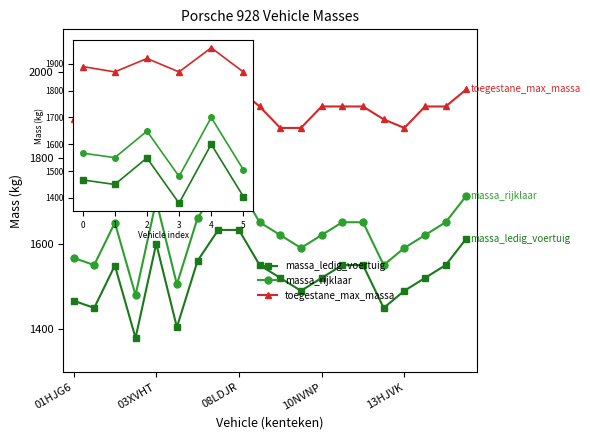

At how many categories does at least one series exceed 1905?

2